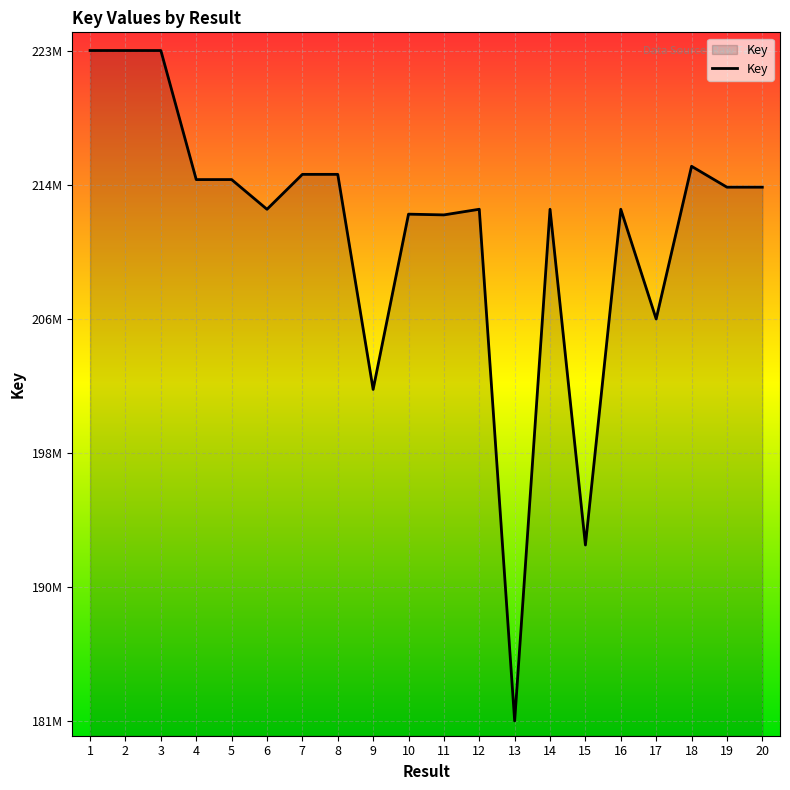

Does the chart display data point markers on the line(s)?

No